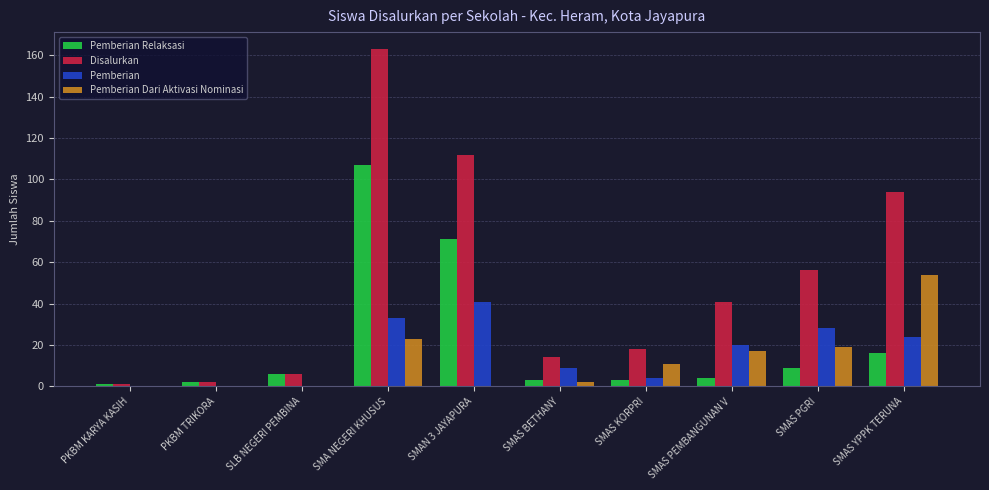

True or false: Disalurkan has a value of 14 at SMAS BETHANY.

True